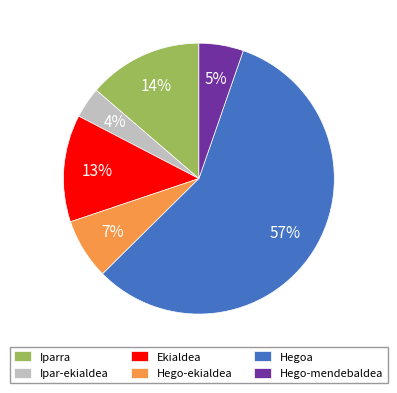

Does Iparra represent more than half of the total?

No